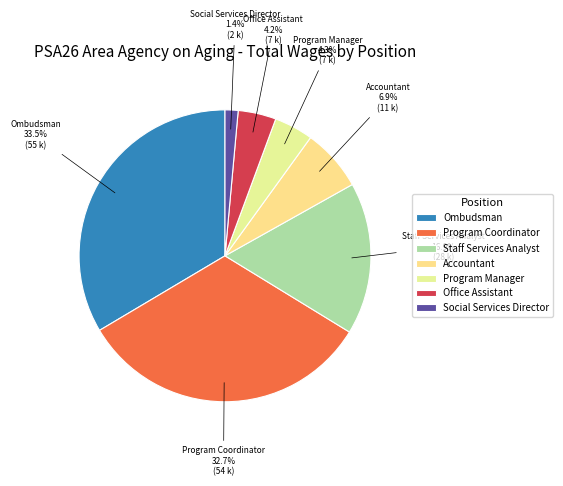

Which category has the biggest portion of the pie?

Ombudsman